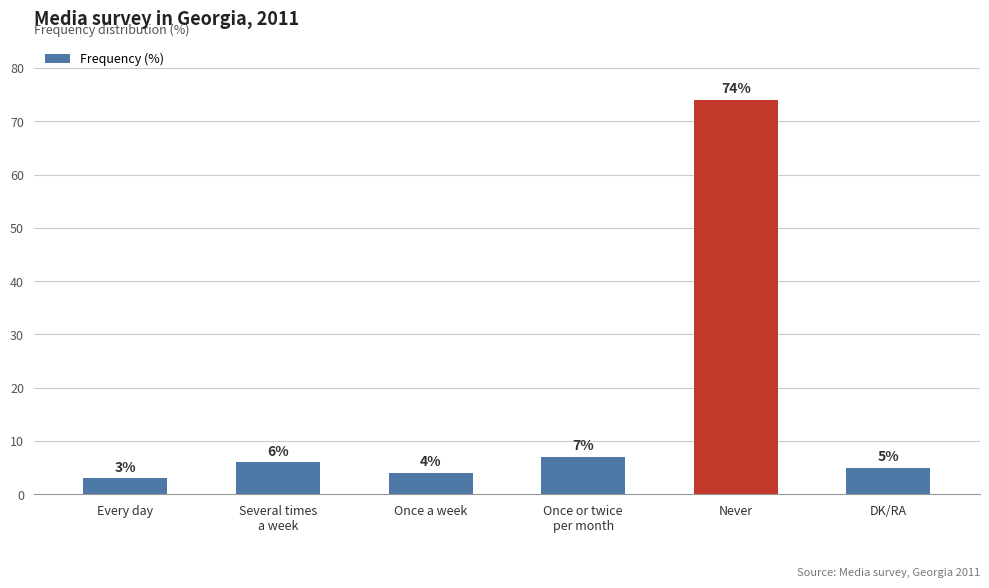

What is the value of the 4th bar from the left?

7